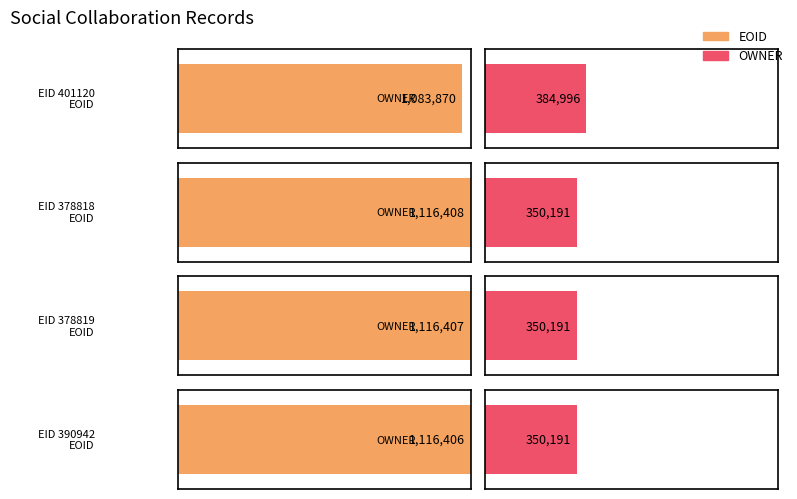

What value does the OWNER series have at 390942?

350191